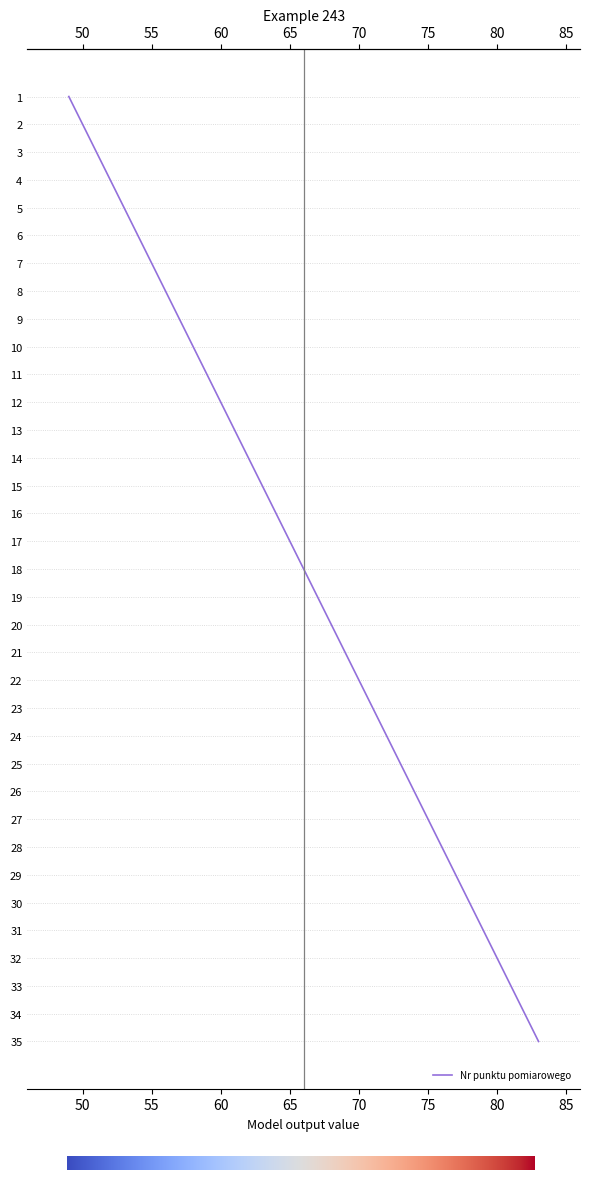

What is the change in value from 1 to 11?

+10